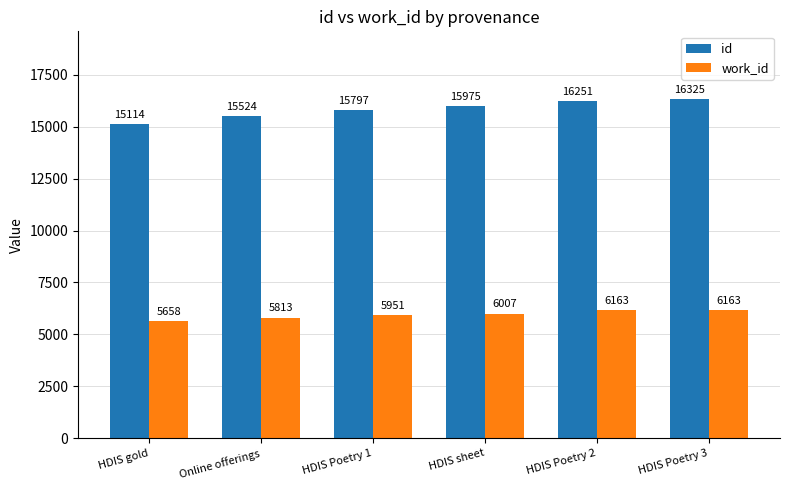

What is the difference between the id values at HDIS sheet and HDIS gold?

861